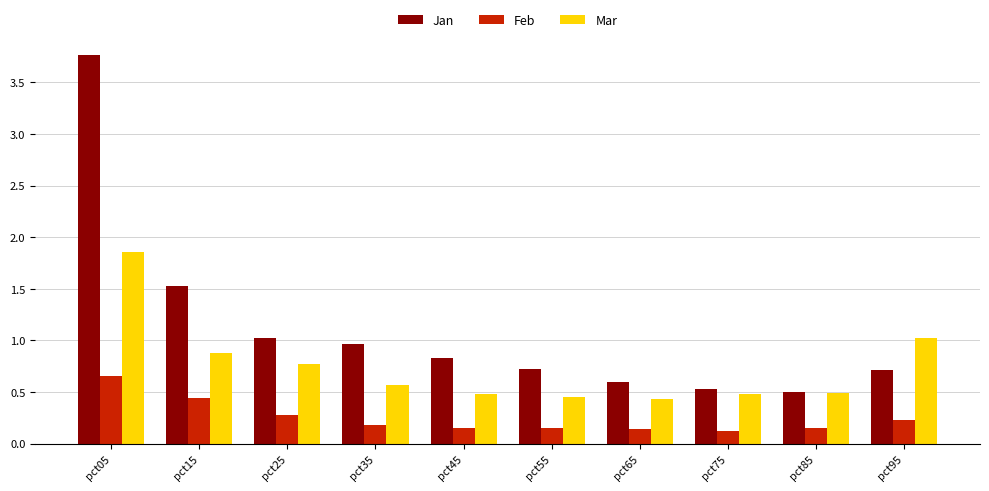

True or false: Mar has a value of 0.5 at pct55.

True